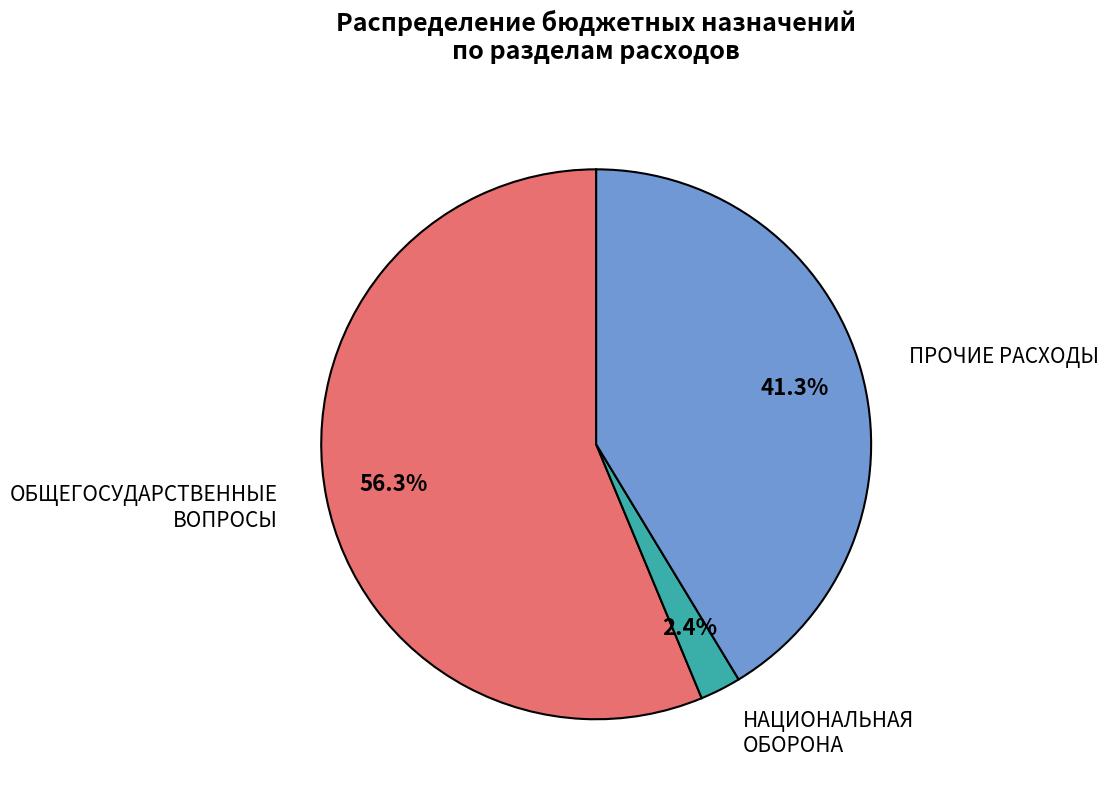

Does any single category account for the majority?

Yes